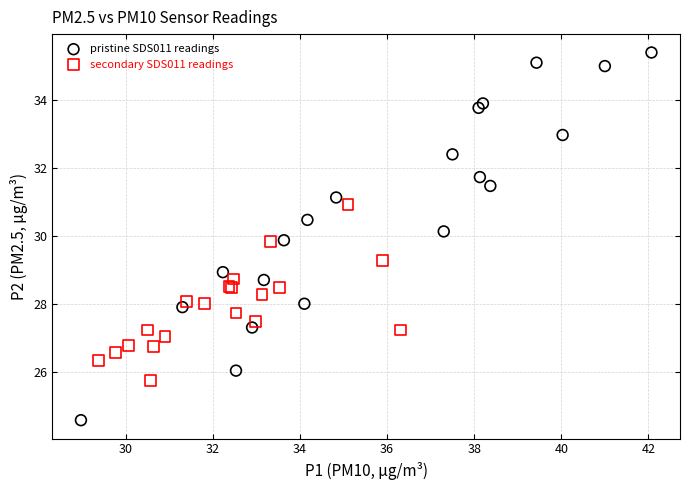

Which series contains the highest Y value?

pristine SDS011 readings